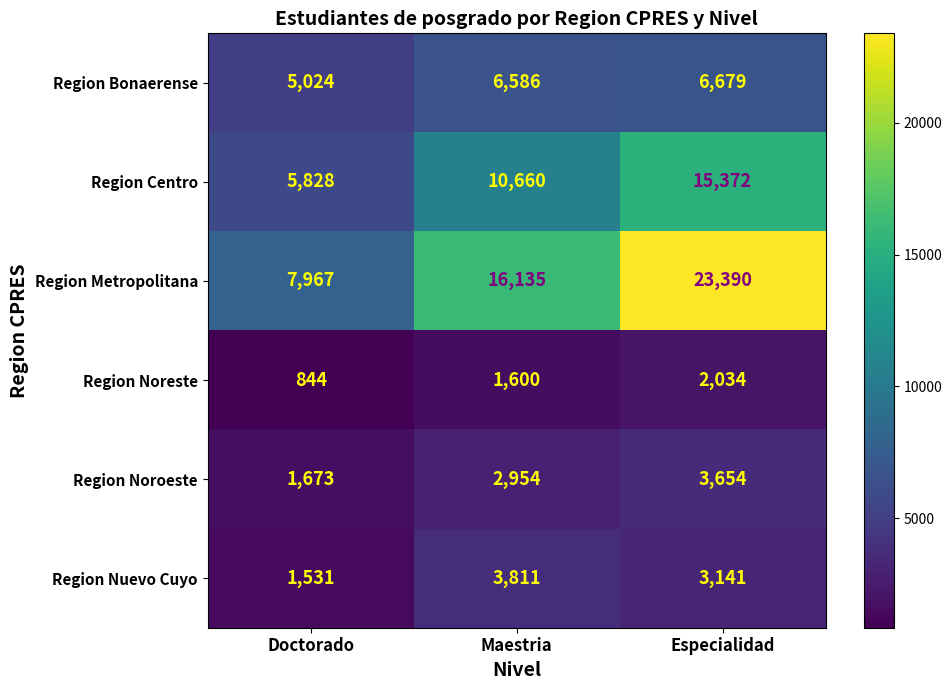

How many Region Centro values are between 5828 and 15372?

3